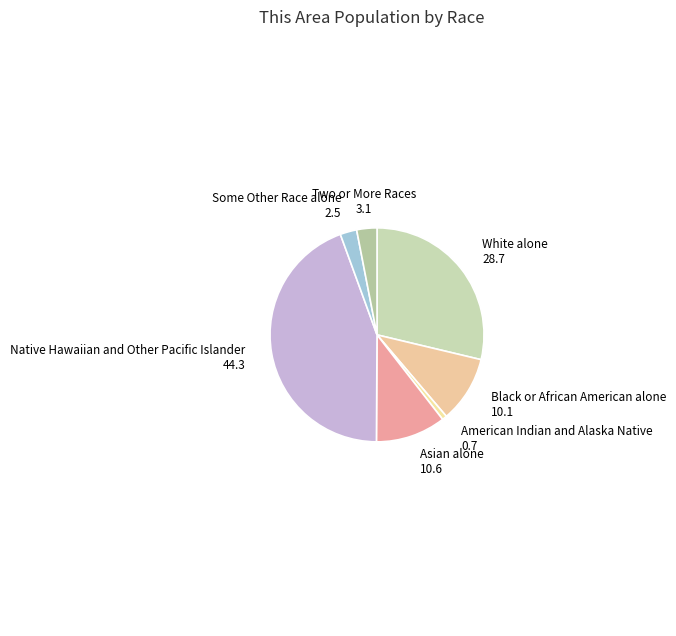

Combined, do Two or More Races and American Indian and Alaska Native account for over 50%?

No